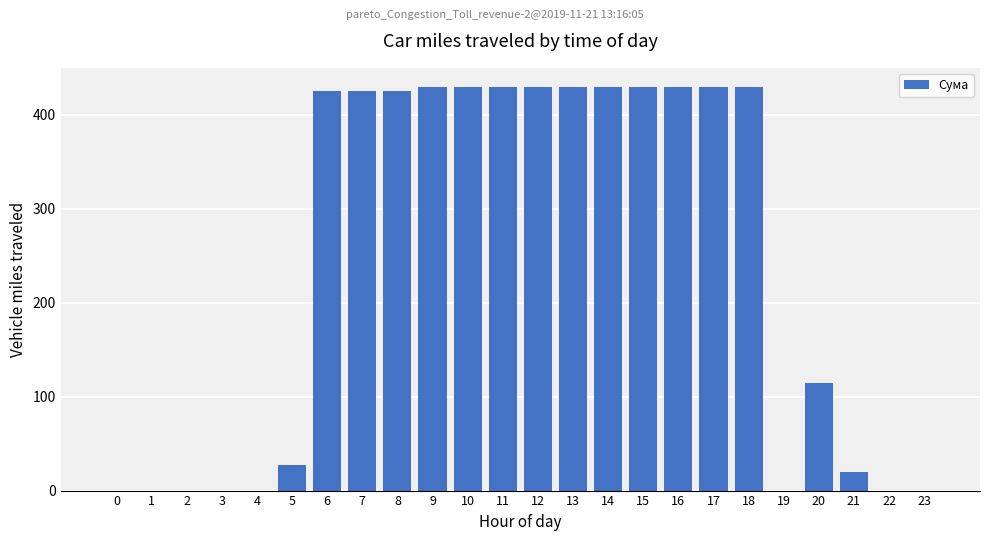

What is the maximum value shown in the chart?

430